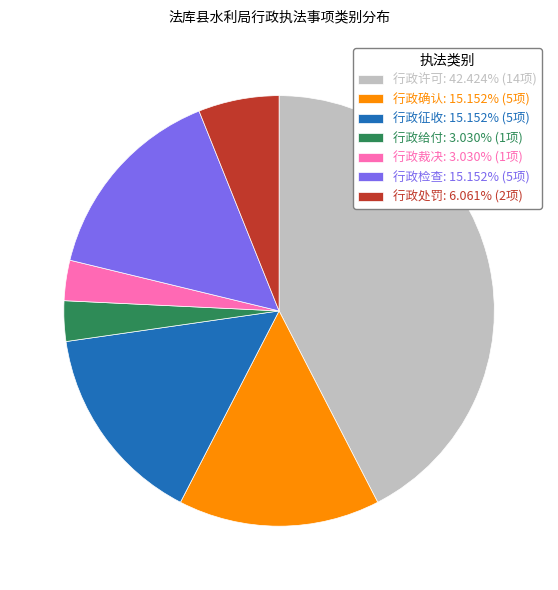

Approximately how many times larger is the value at 行政检查: 15.152% (5项) compared to 行政征收: 15.152% (5项)?

1.0